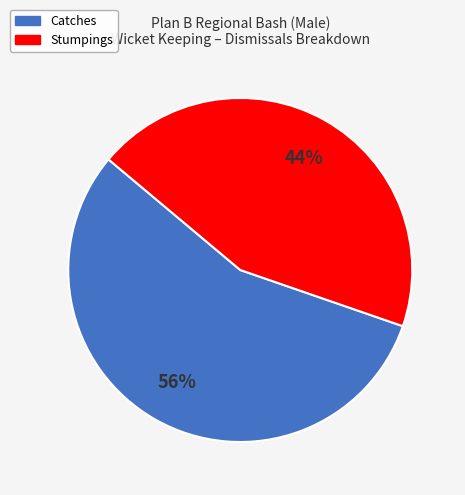

Count the number of slices in the pie.

2